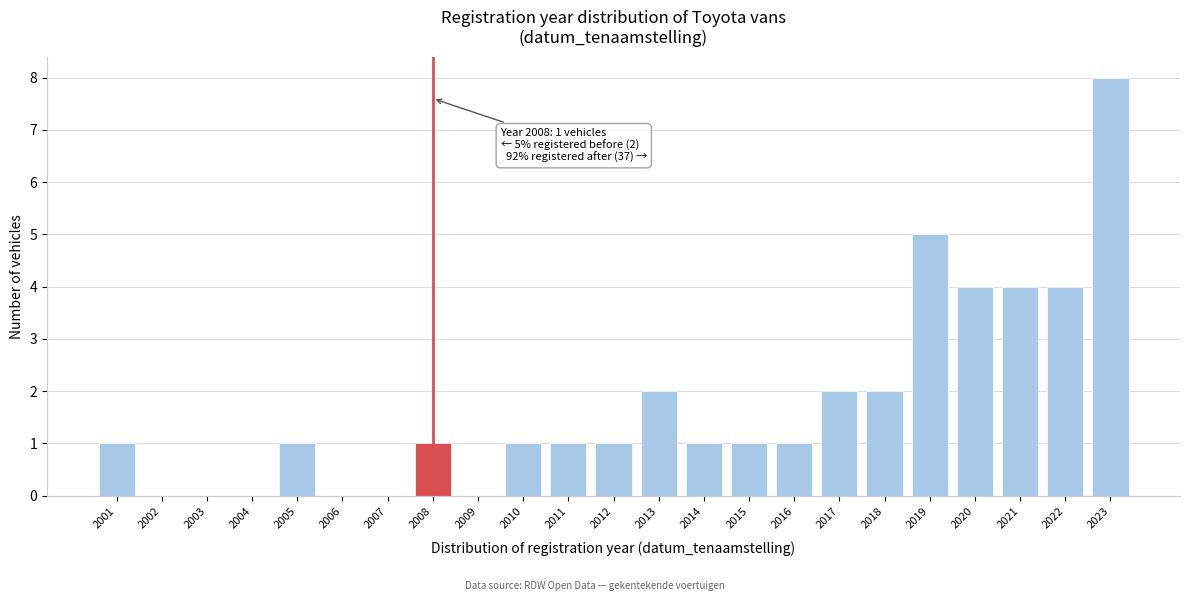

Reading right to left, extract all data points from this chart.

2023=8	2022=4	2021=4	2020=4	2019=5	2018=2	2017=2	2016=1	2015=1	2014=1	2013=2	2012=1	2011=1	2010=1	2009=0	2008=1	2007=0	2006=0	2005=1	2004=0	2003=0	2002=0	2001=1